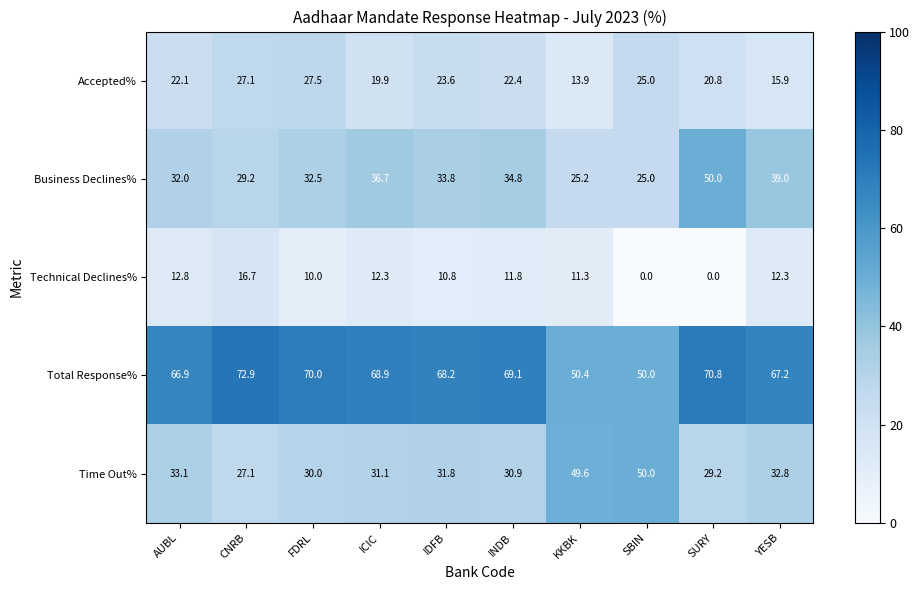

At how many categories does at least one series exceed 60?

8